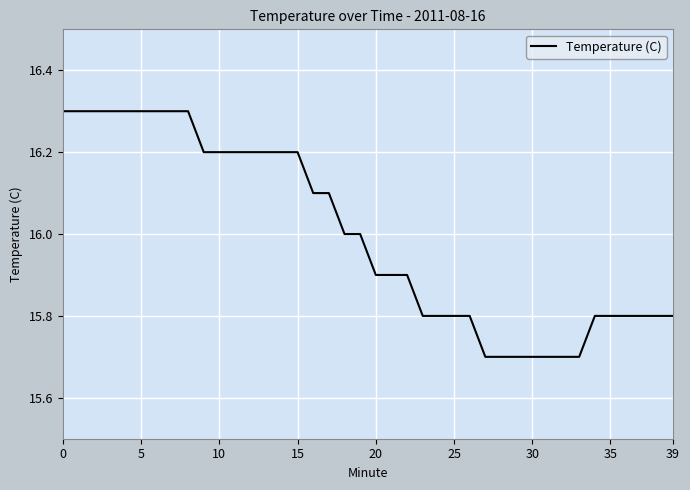

What is the maximum value shown in the chart?

16.3